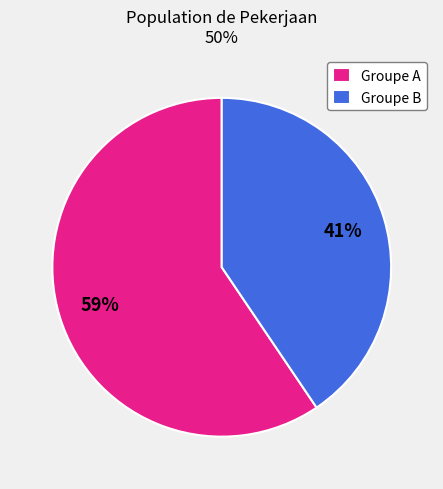

What percentage is the Groupe A slice, to the nearest percent?

59%